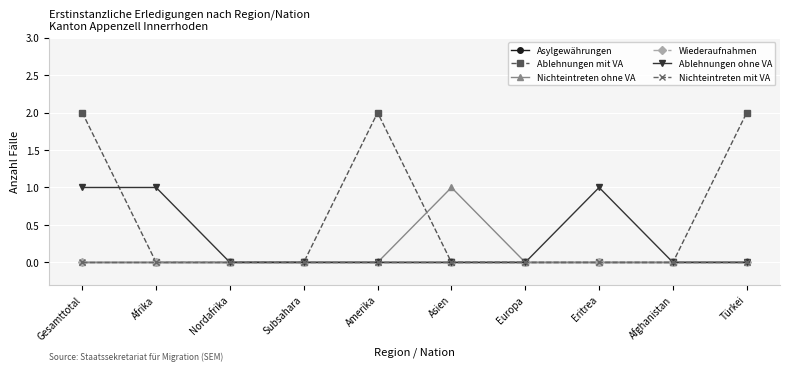

Rank the series at Gesamttotal from highest to lowest value.

Ablehnungen mit VA, Ablehnungen ohne VA, Asylgewährungen, Nichteintreten ohne VA, Wiederaufnahmen, Nichteintreten mit VA